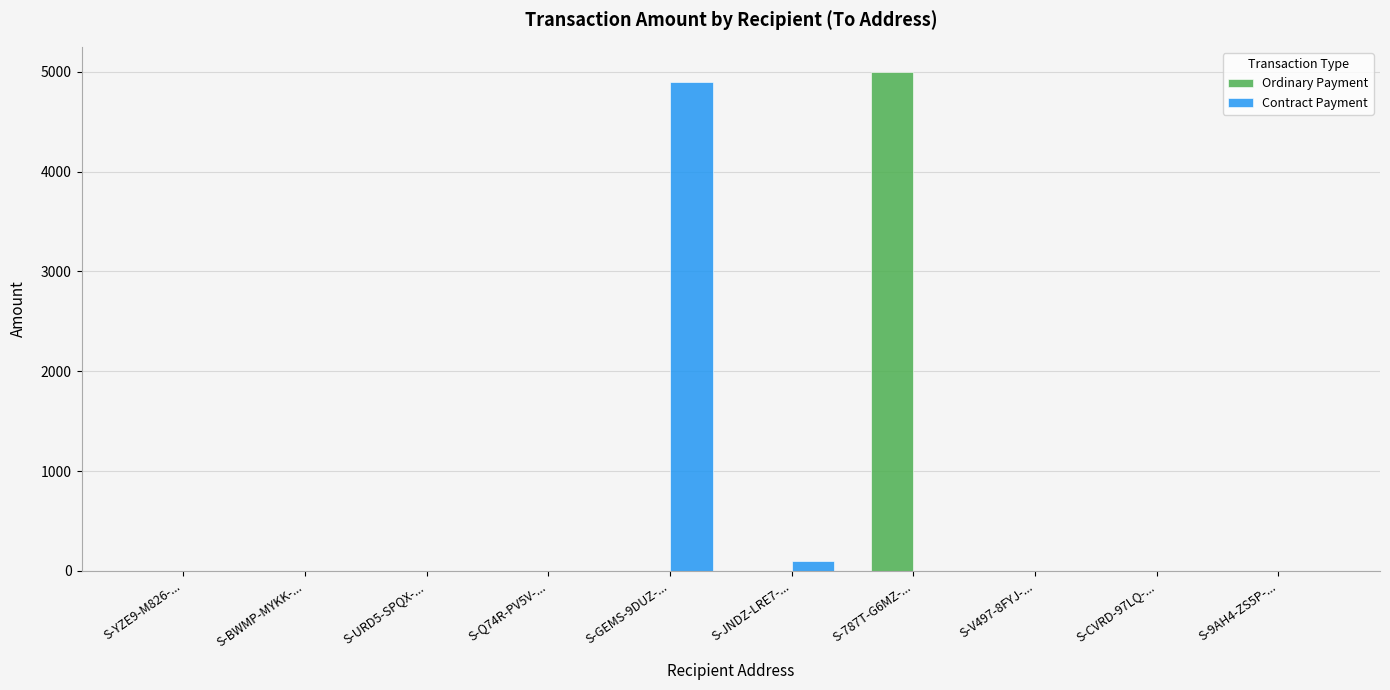

The Contract Payment series shows -1547.1 at S-BWMP-MYKK-.... True or false?

False